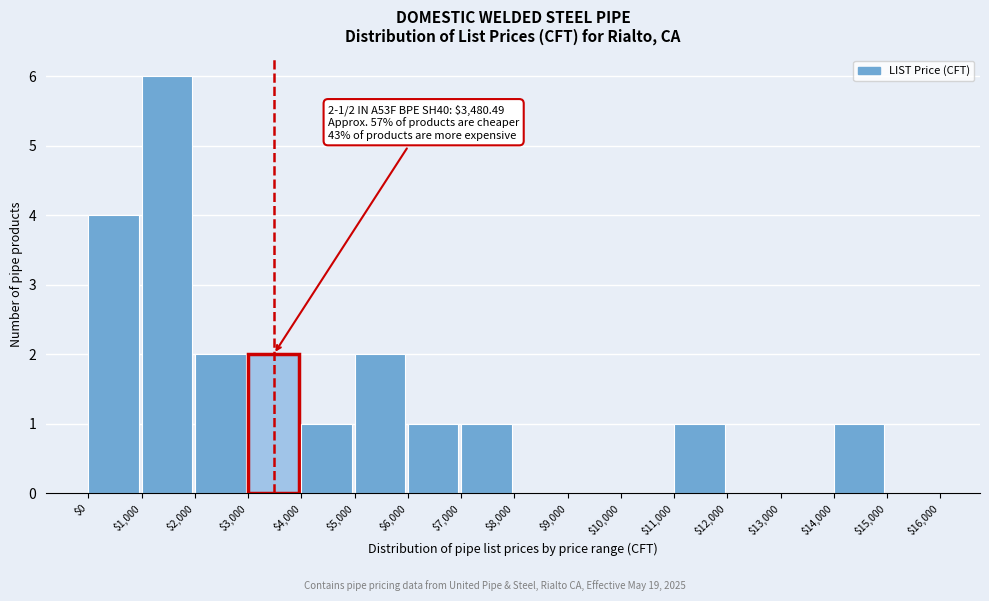

Over which range of the x-axis is the bar tallest?

$1,000 to $2,000